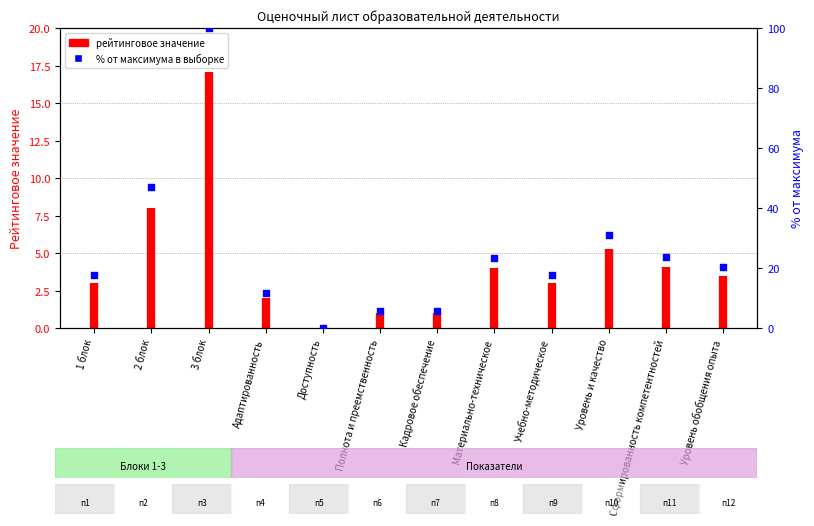

Which has a higher value, 1 блок or Доступность?

1 блок